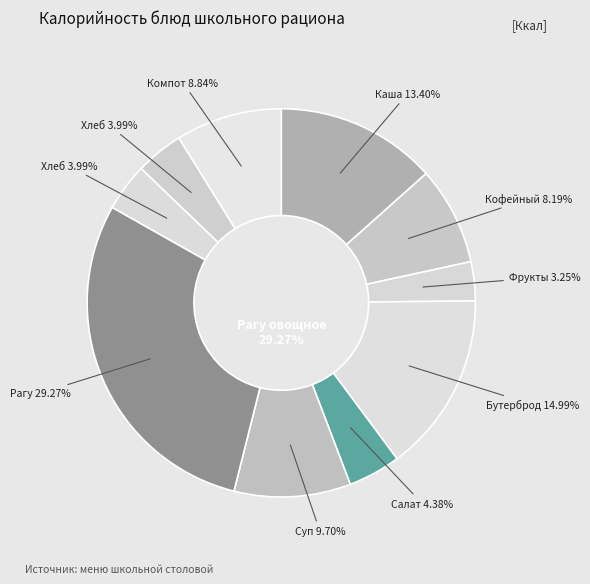

Count the number of slices in the pie.

10